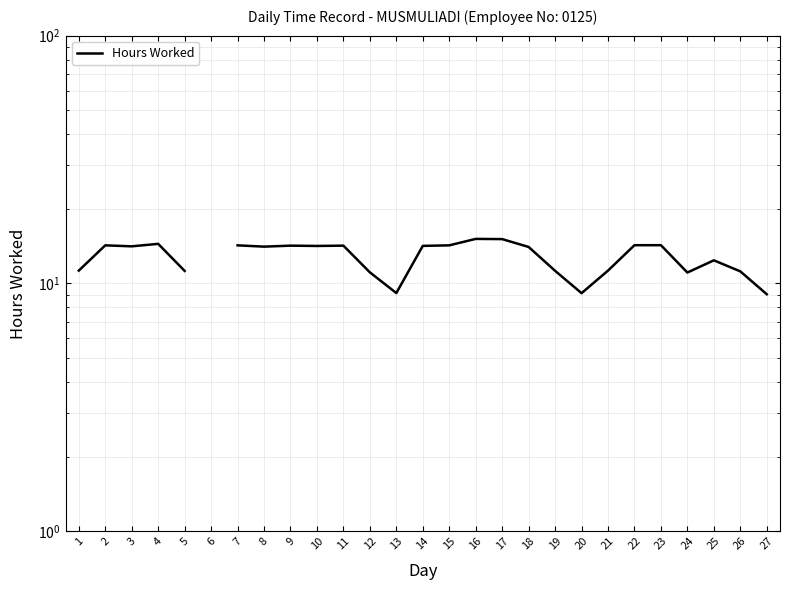

Which has a higher value, 17 or 12?

17